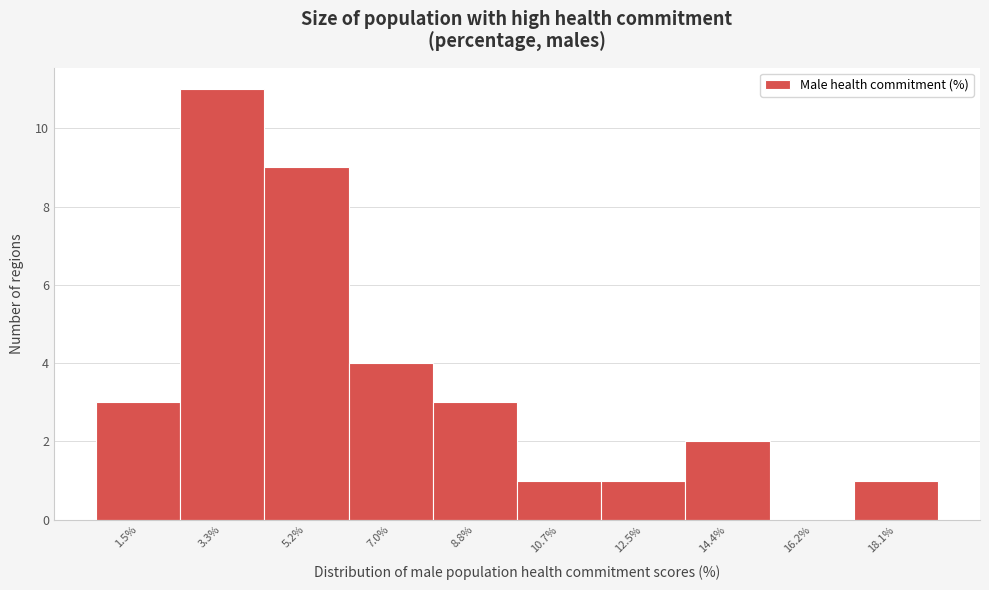

Reading left to right, list all the values displayed in this chart.

1.5%=3	3.3%=11	5.2%=9	7.0%=4	8.8%=3	10.7%=1	12.5%=1	14.4%=2	16.2%=0	18.1%=1